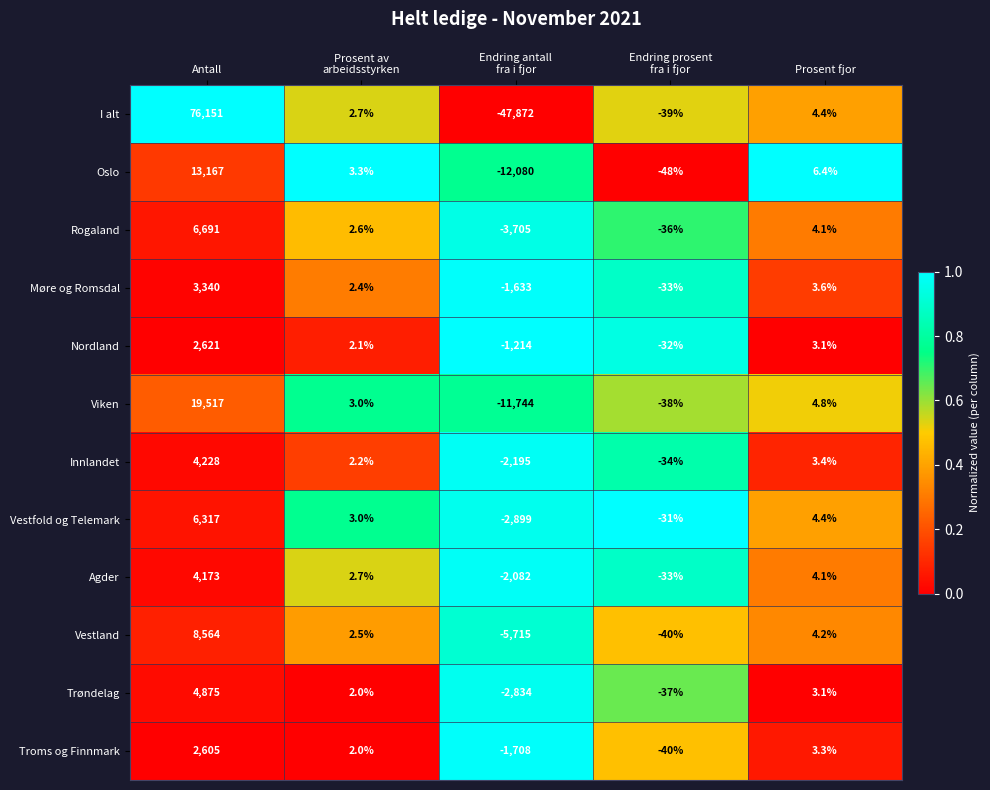

What is the smallest value displayed?

-47872.0